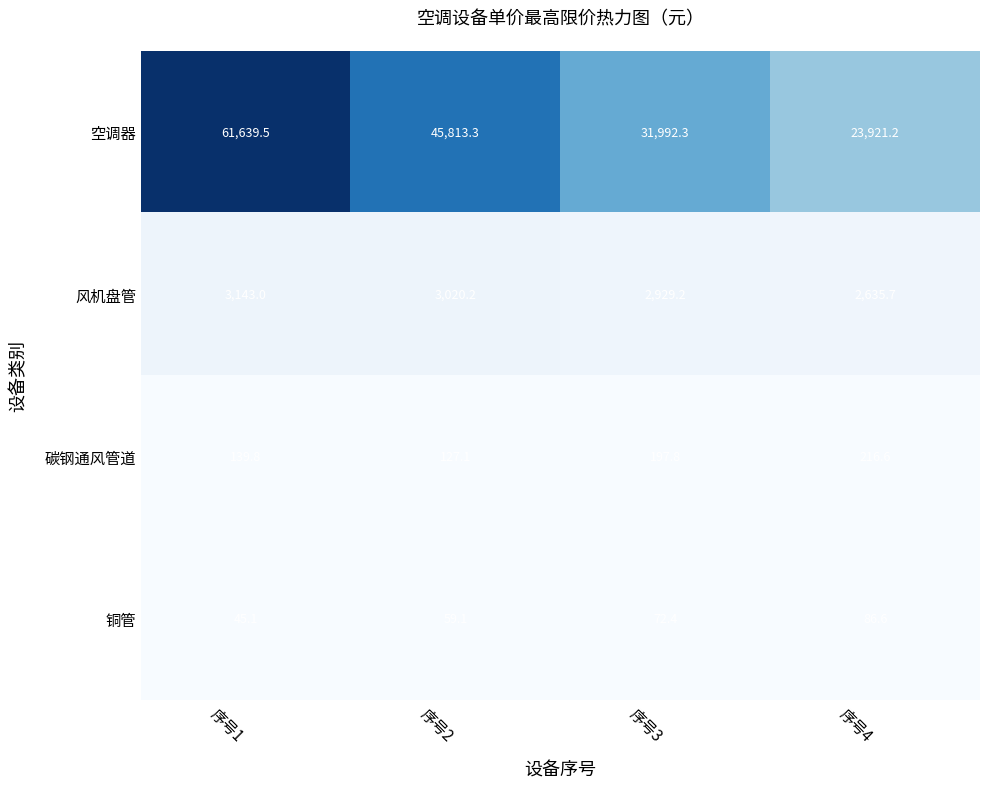

What is the difference between the 风机盘管 values at 序号3 and 序号2?

91.0